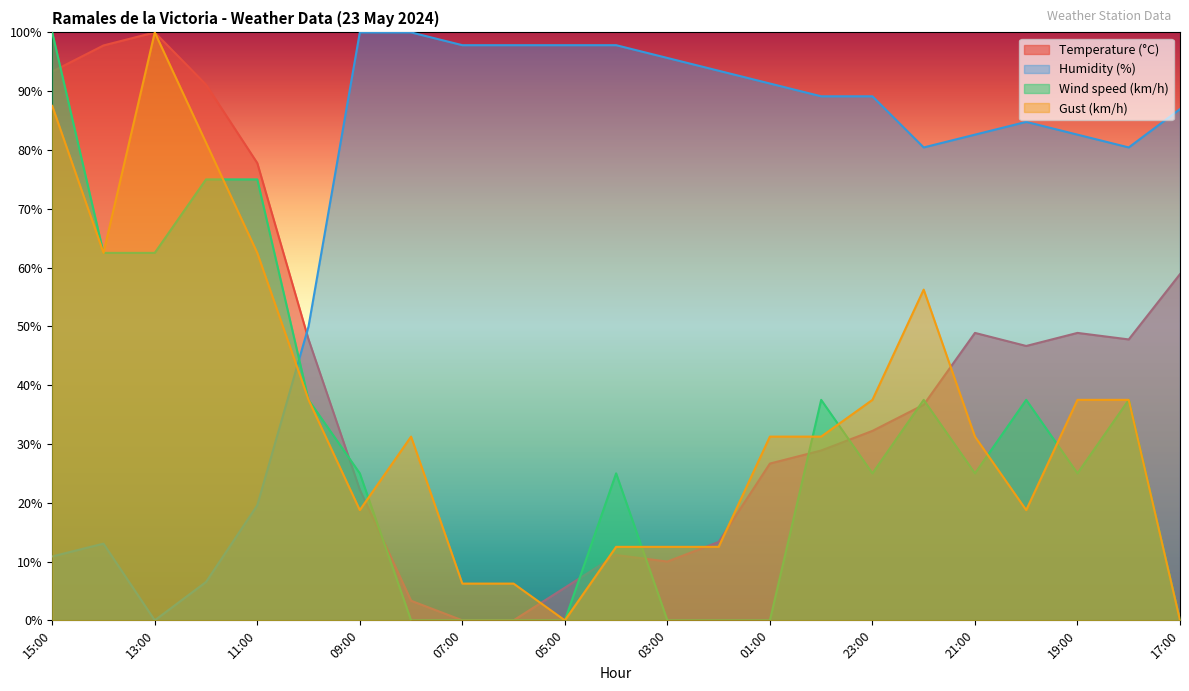

How many data points in Gust (km/h) are less than 31?

9